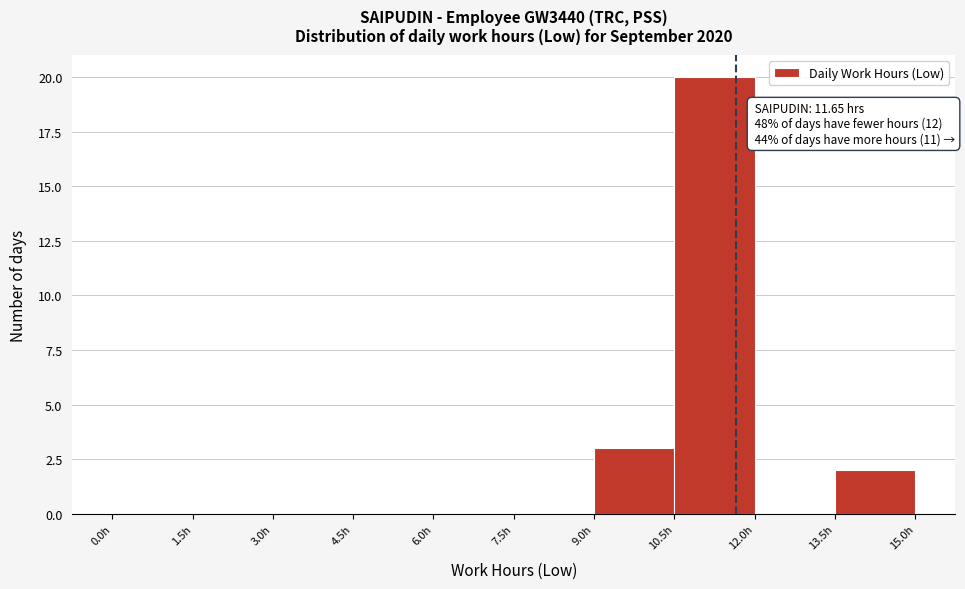

Over which range of the x-axis is the bar tallest?

10.5 to 12.0